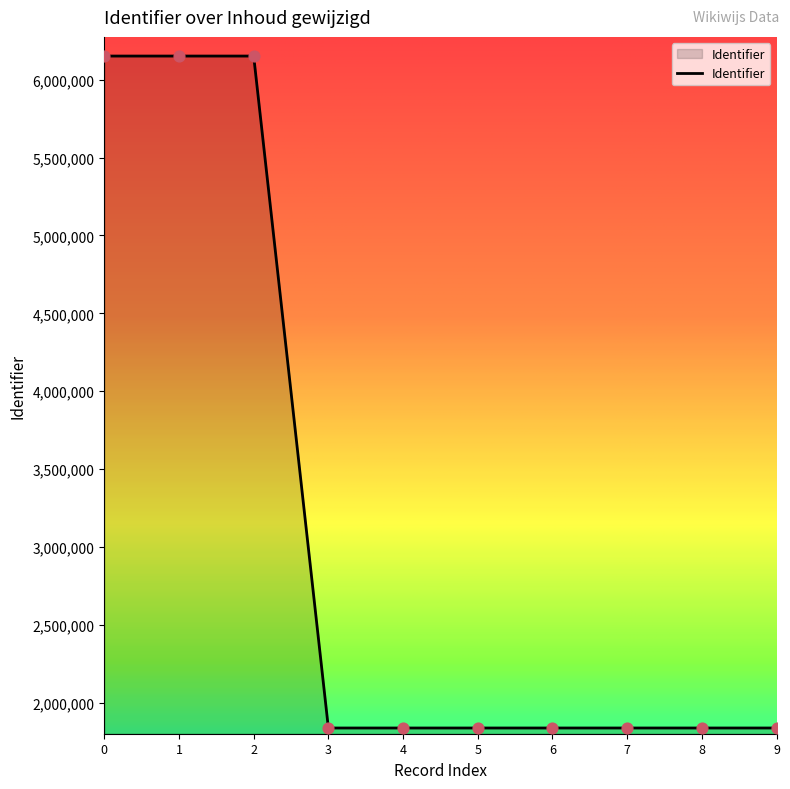

Approximately how many times larger is the value at 6 compared to 5?

1.0